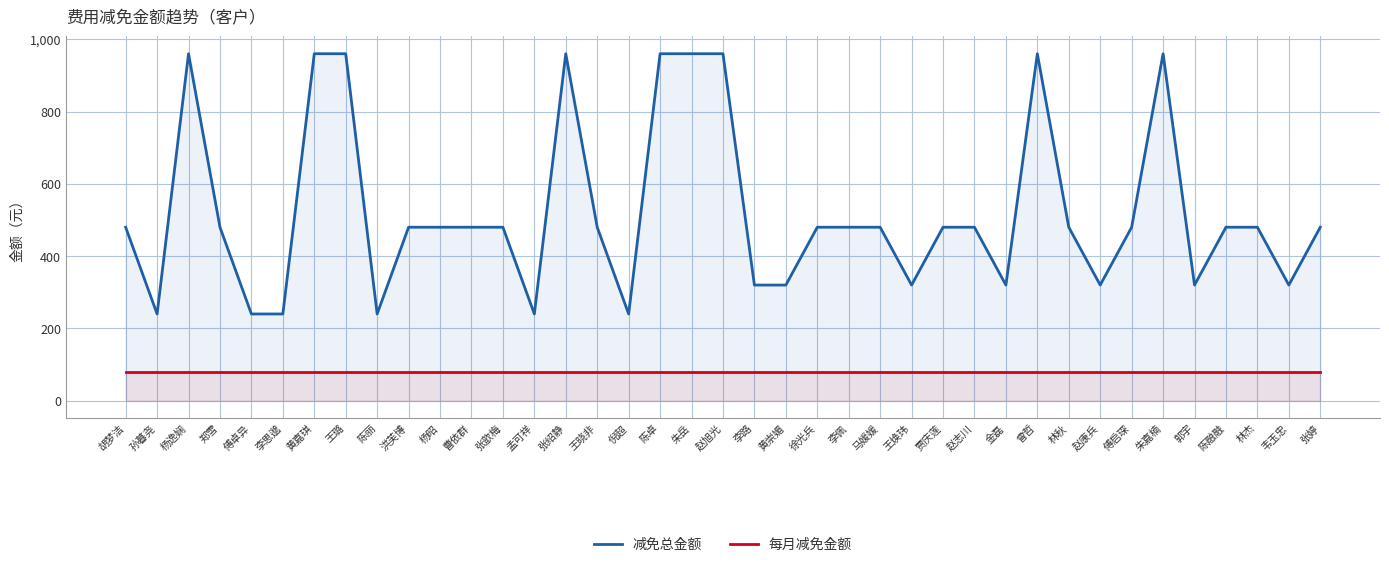

Read the 减免总金额 value at 赵旭光, to the nearest 50.

950